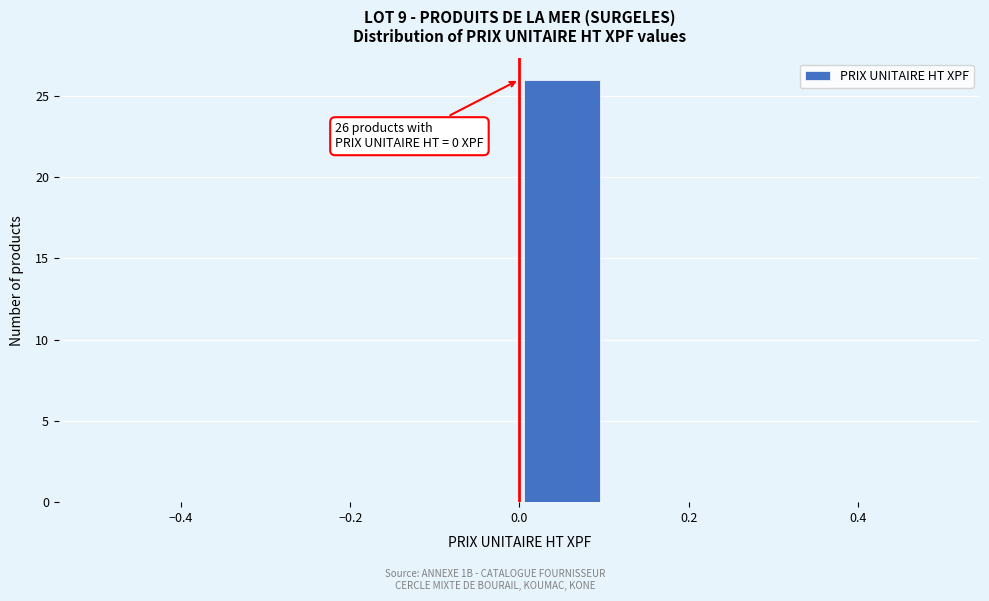

Which range on the x-axis has the tallest bar?

0.0 to 0.1